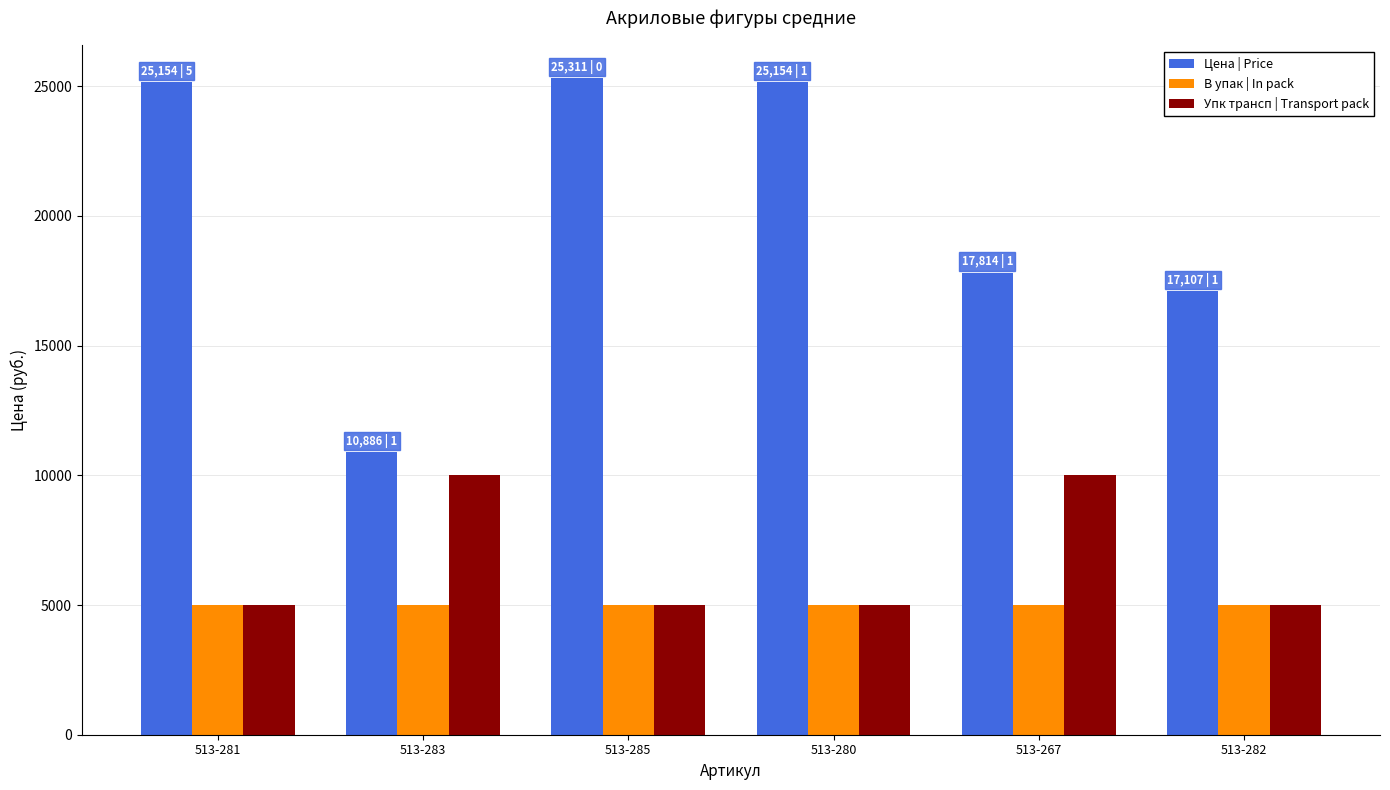

What is the spread (max minus min) of values at 513-267?

12814.3